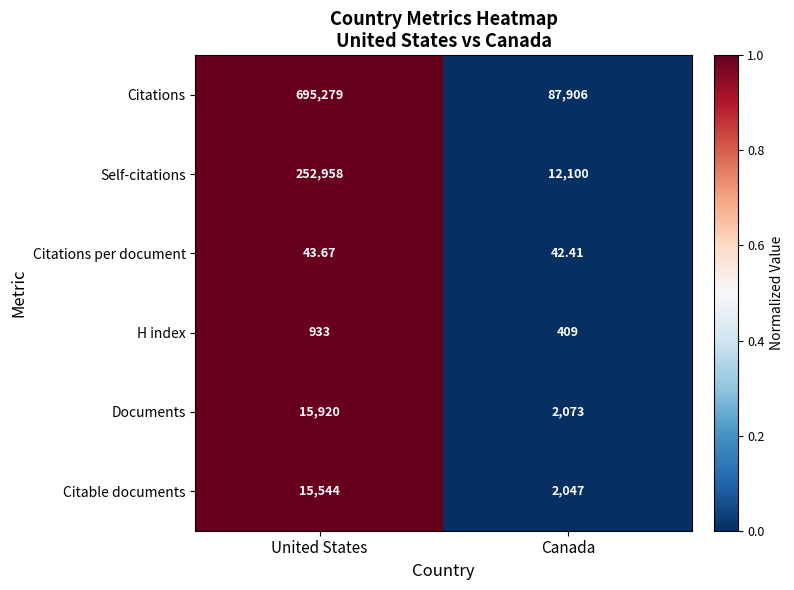

At which category does the chart reach its minimum across all series?

Canada